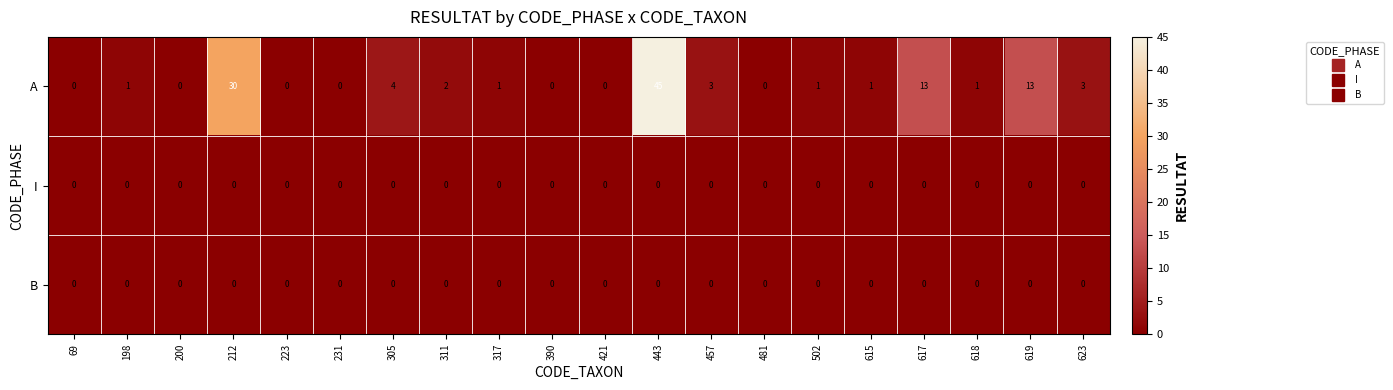

Which series has the widest spread of values?

A